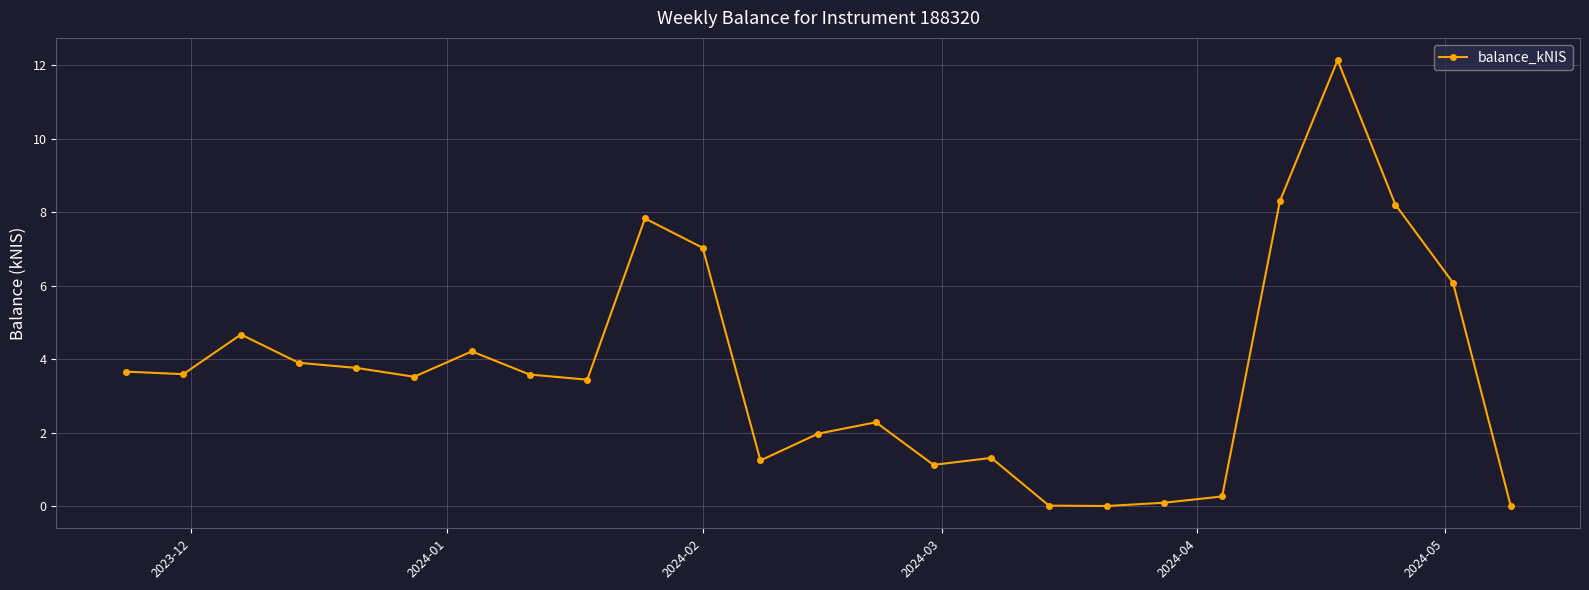

What is the greatest value displayed?

12.1